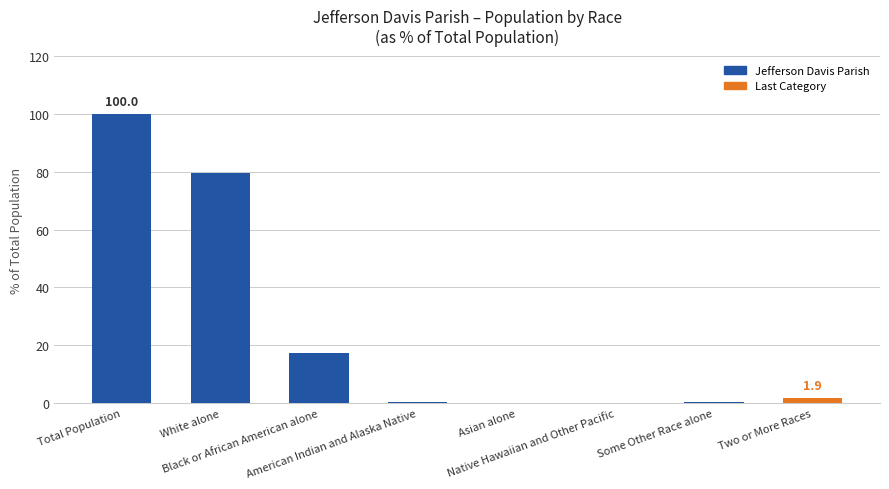

What is the approximate value at White alone?

79.5